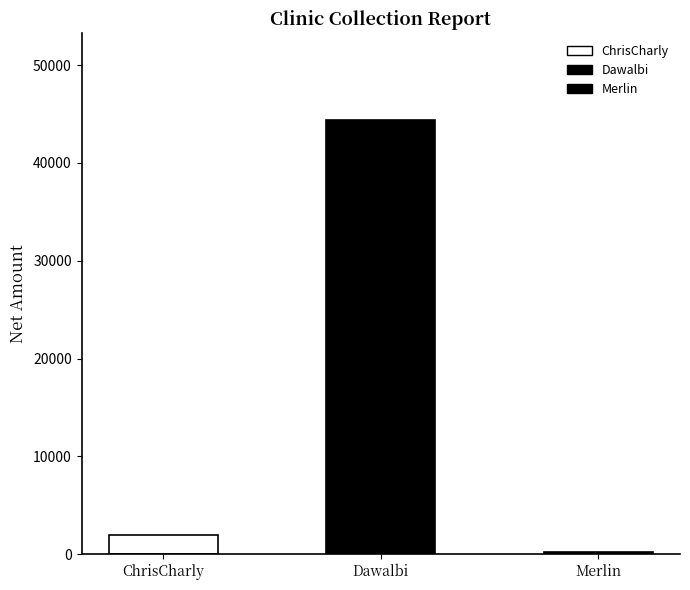

What is the smallest value displayed?

200.0